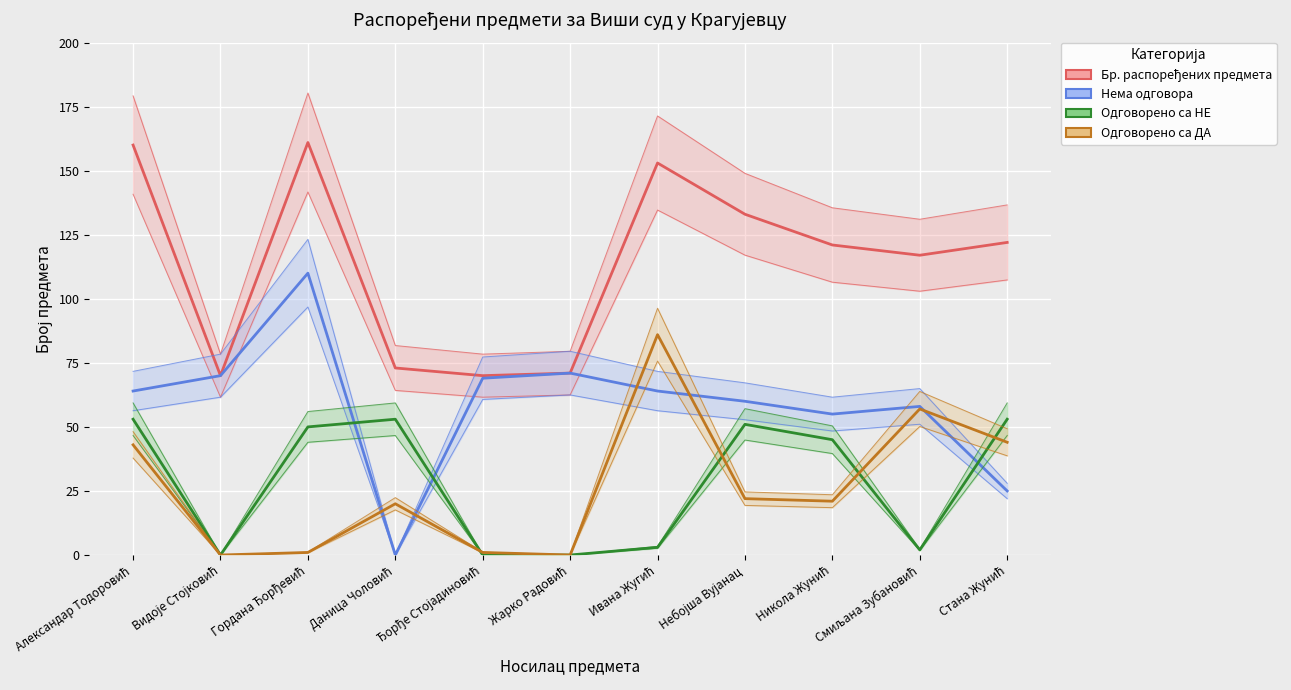

True or false: Бр. распоређених предмета and Одговорено са ДА intersect in this chart.

False